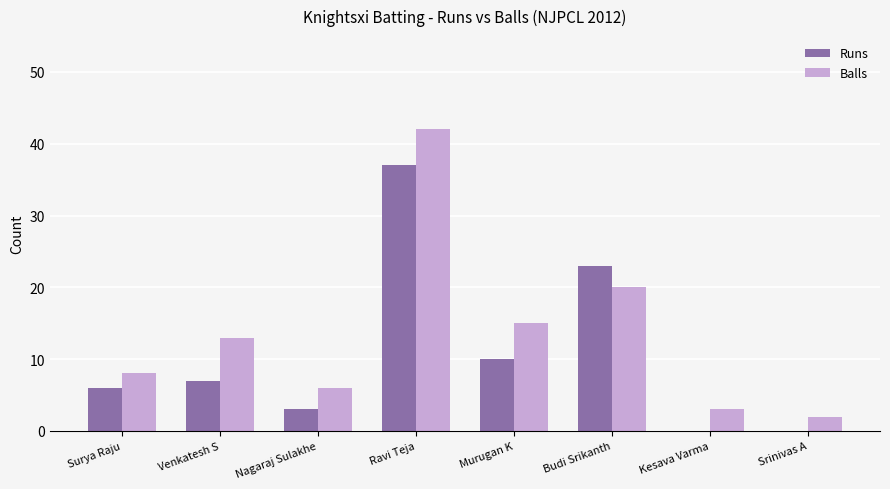

Is the value of Balls at Ravi Teja greater than the value of Runs at Ravi Teja?

Yes